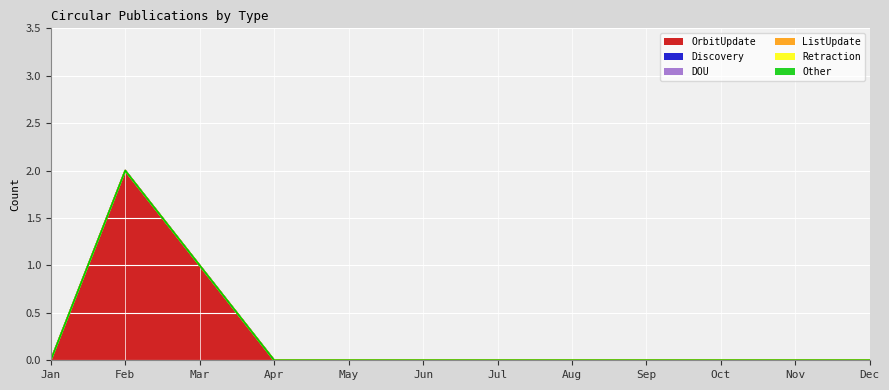

Does the chart display data point markers on the line(s)?

No